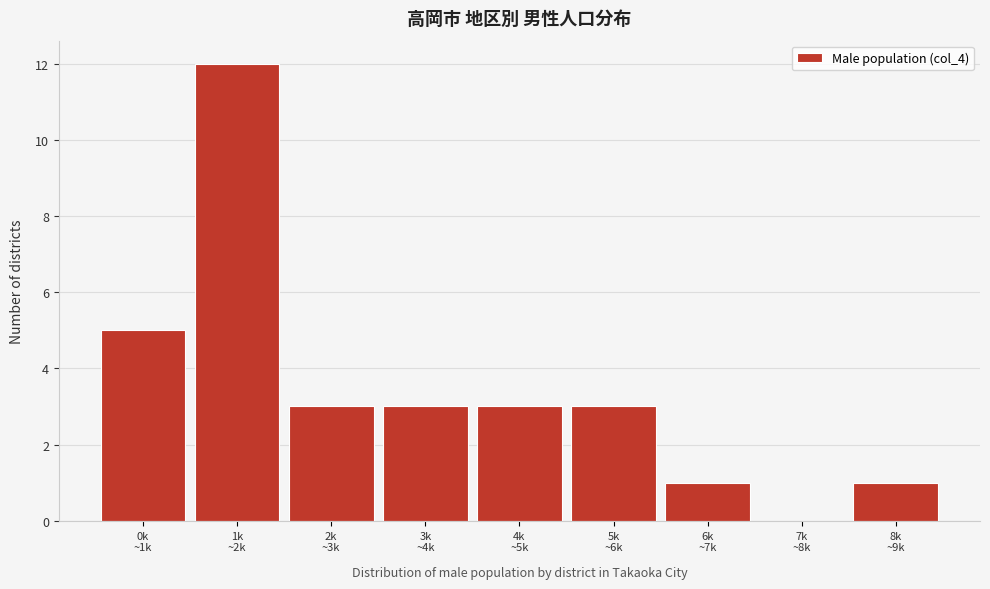

What is the greatest value displayed?

12